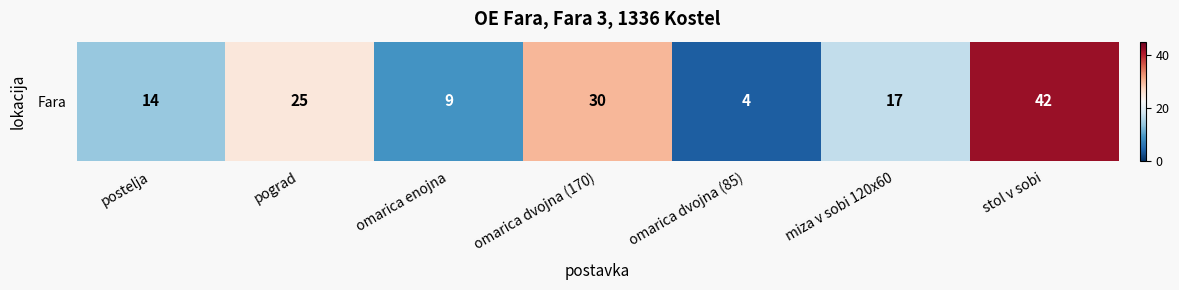

What is the difference between the values at miza v sobi 120x60 and postelja?

3